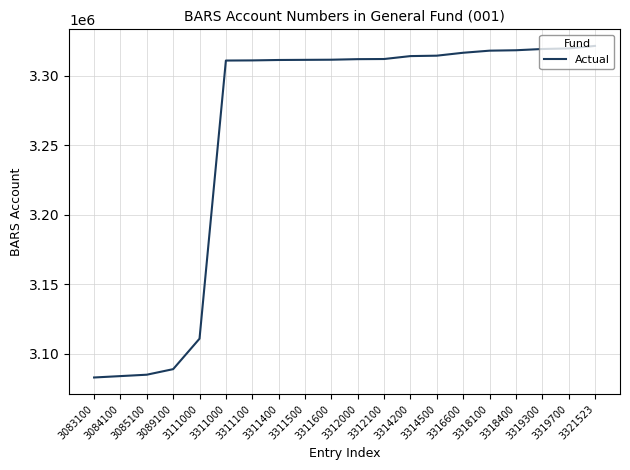

How many lines are shown in the chart?

1